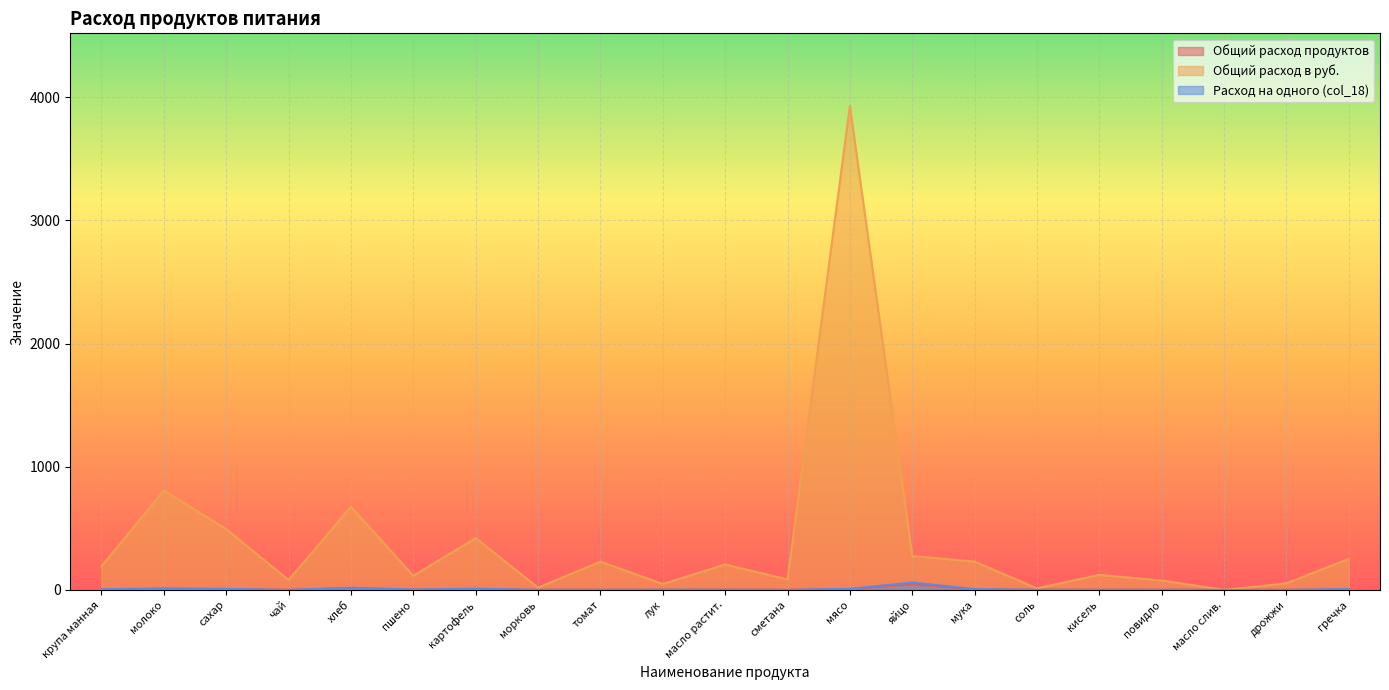

What is the label of the 21st point from the left?

гречка